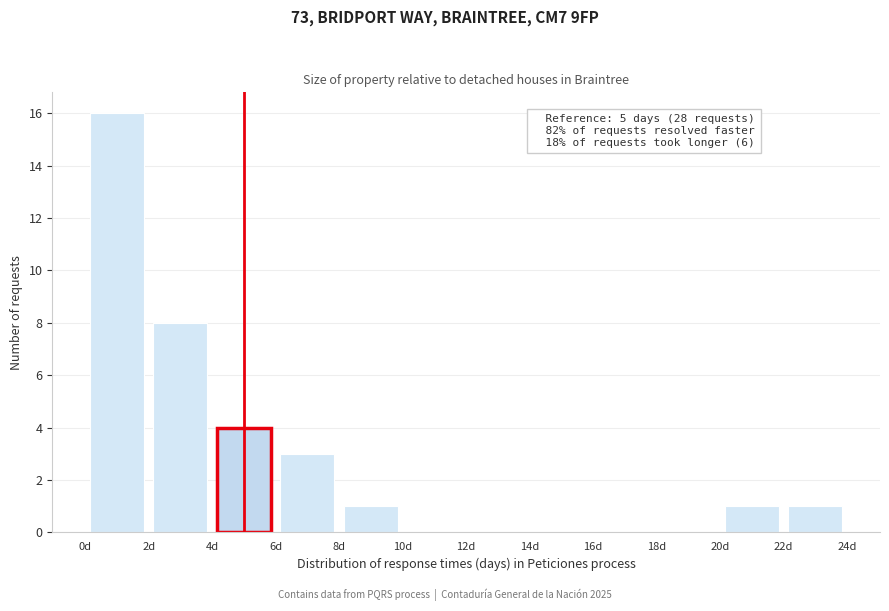

Which range on the x-axis has the tallest bar?

0 to 2